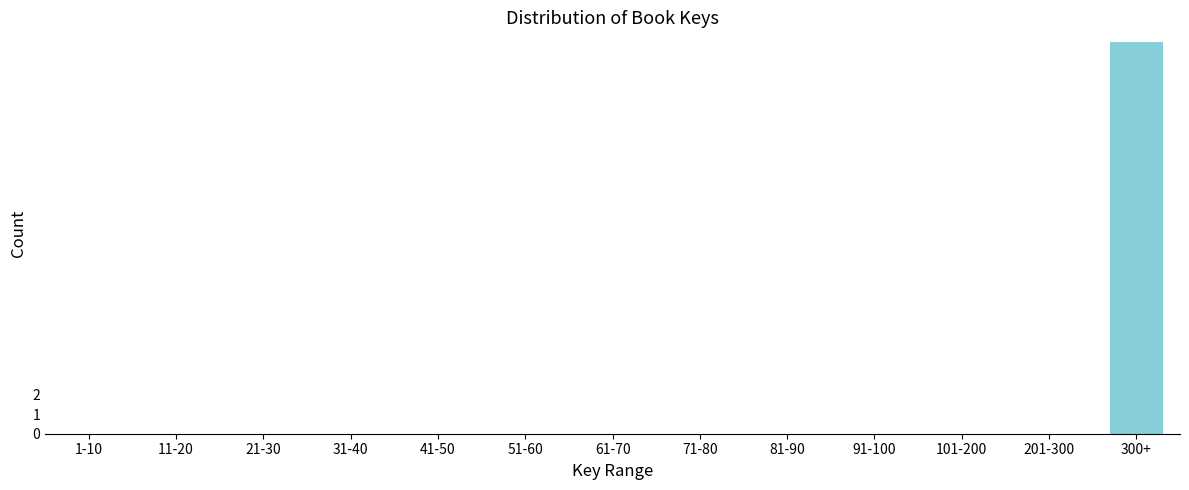

Reading right to left, what are all the values shown in this chart?

300+=20	201-300=0	101-200=0	91-100=0	81-90=0	71-80=0	61-70=0	51-60=0	41-50=0	31-40=0	21-30=0	11-20=0	1-10=0